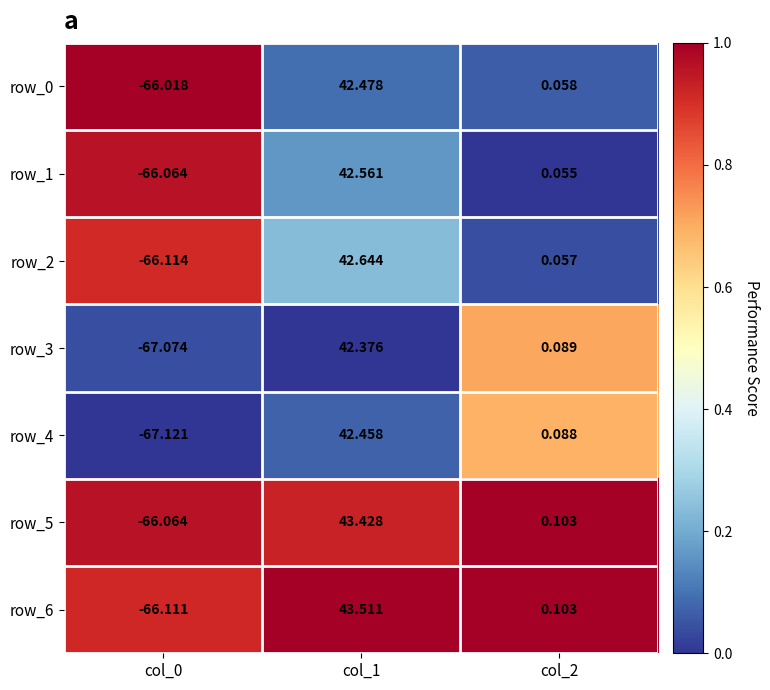

What is the difference between the second highest and minimum values in the row_4 series?

67.2